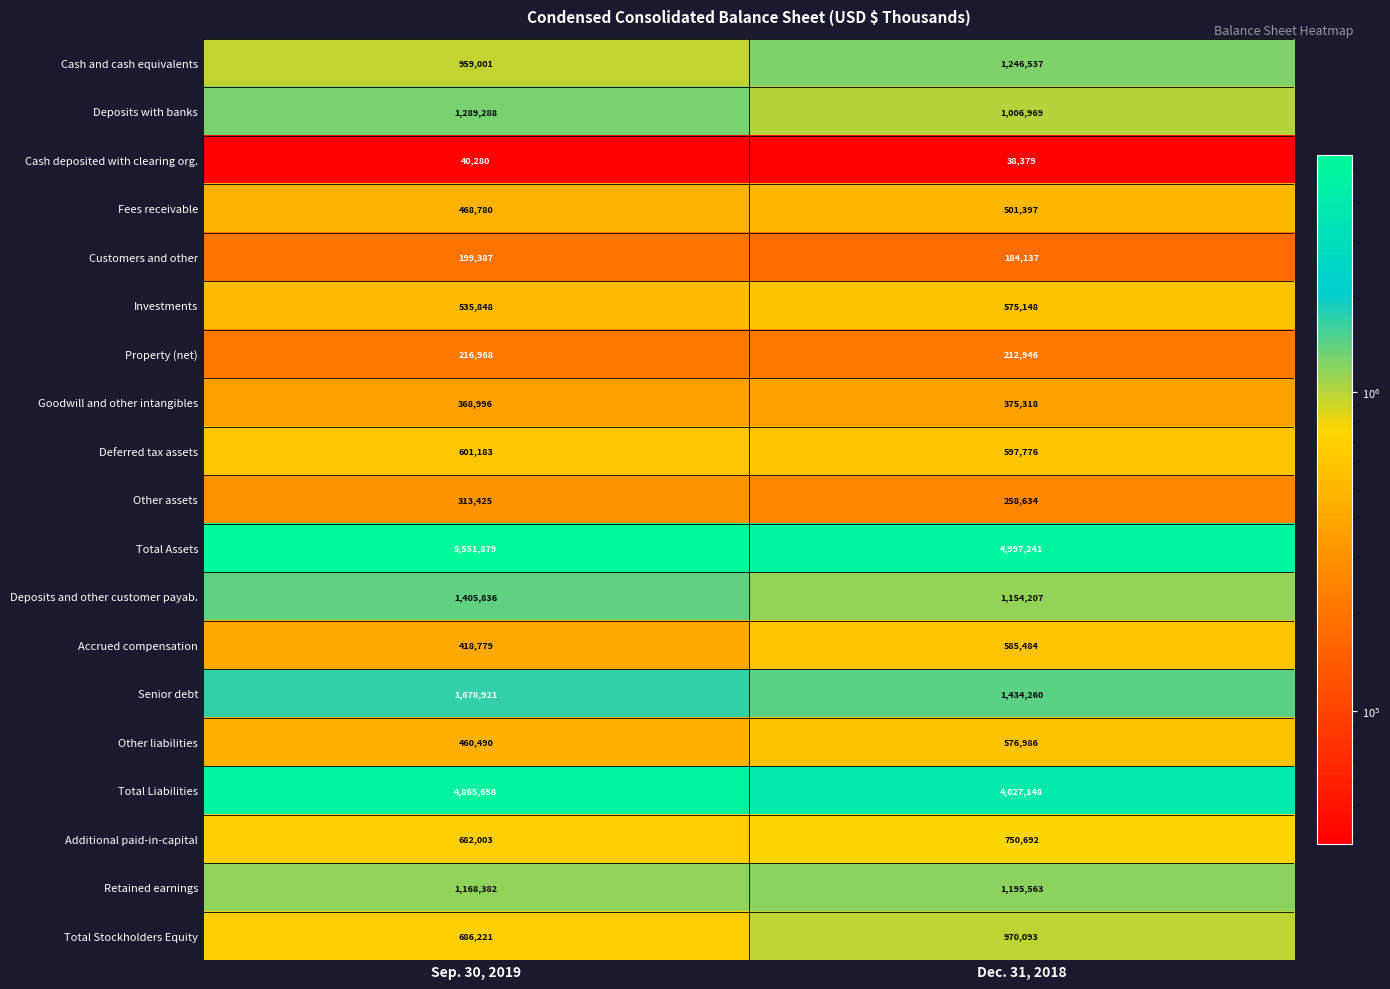

Count the number of data series in this chart.

19